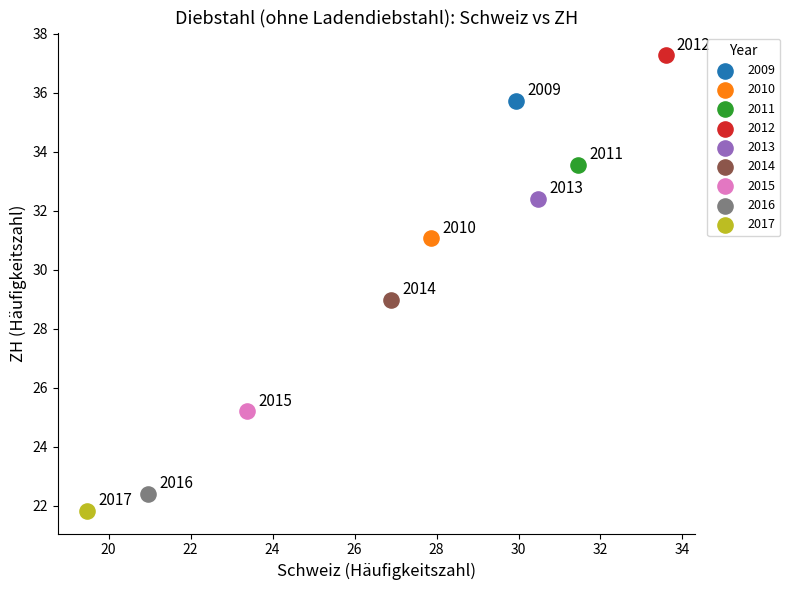

Which series reaches the maximum Y coordinate?

2012